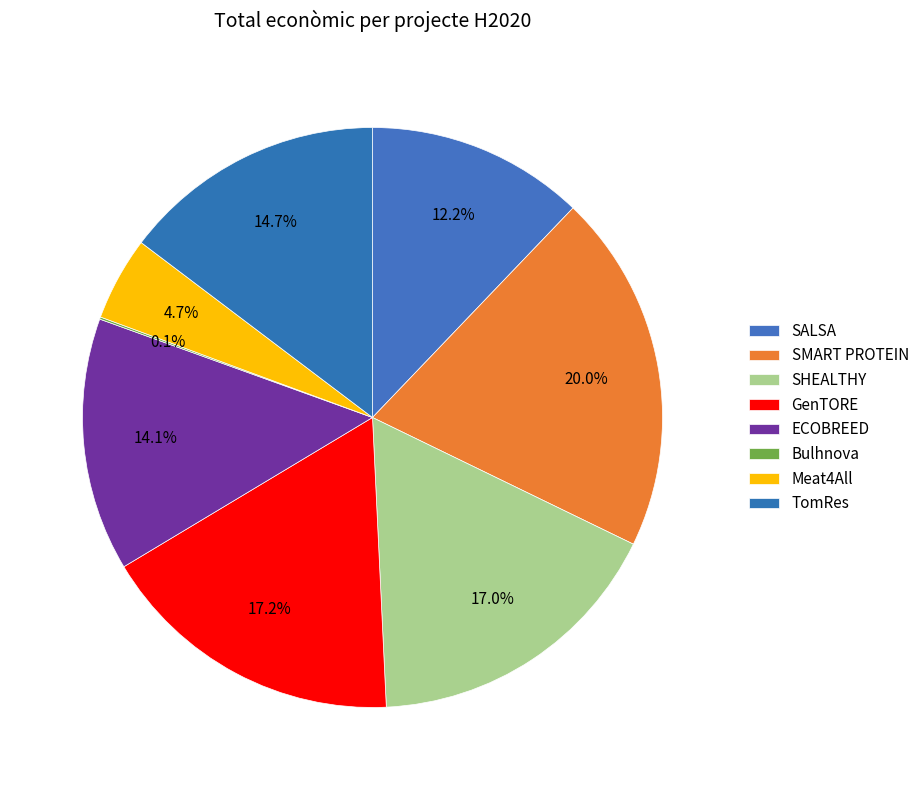

Does any single category account for the majority?

No